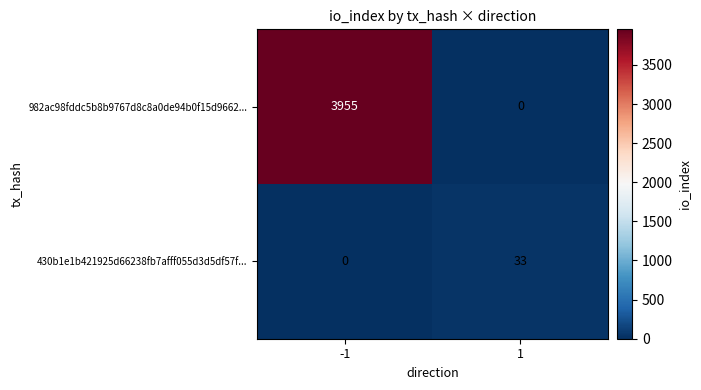

Reading left to right, list all the values displayed in this chart.

982ac98fddc5b8b9767d8c8a0de94b0f15d9662...: -1=3955	1=0
430b1e1b421925d66238fb7afff055d3d5df57f...: -1=0	1=33